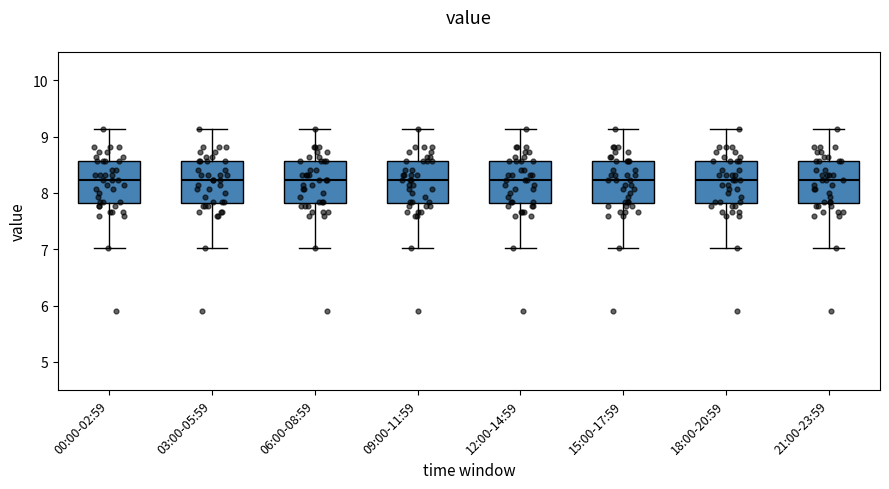

Where is the upper edge of the box for 21:00-23:59 on the y-axis? The values are not printed on the chart, so give them approximately, as read against the axis.

8.6